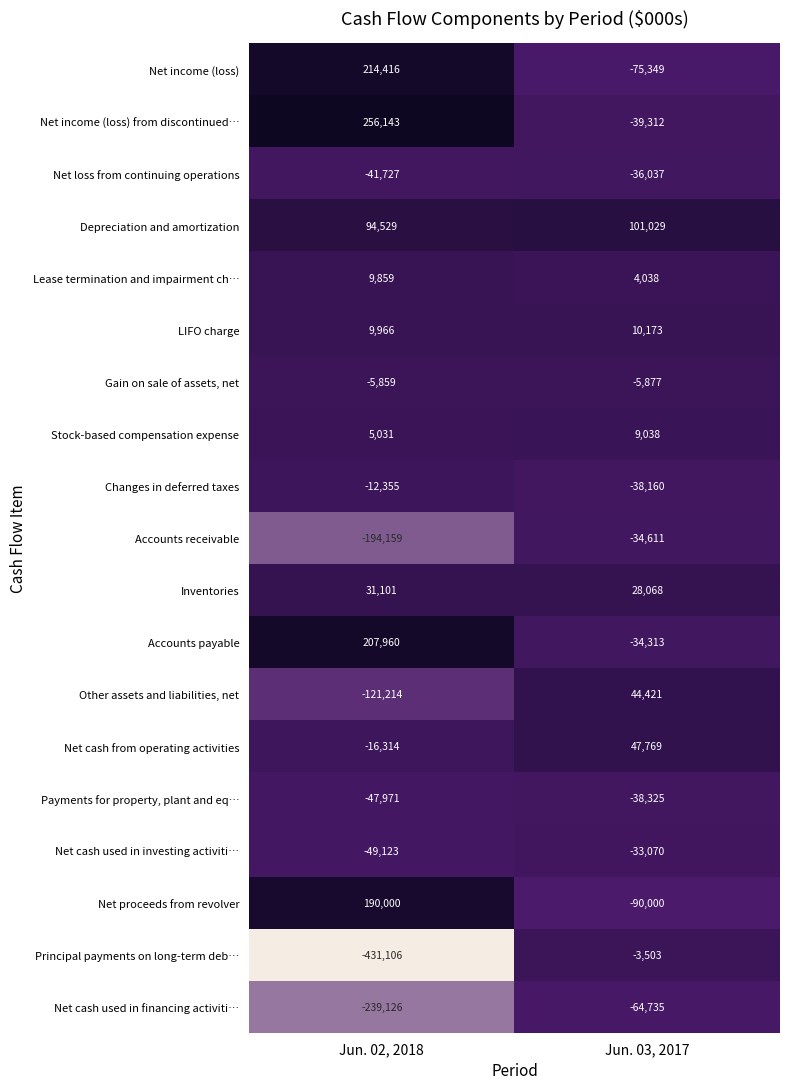

The value of Net loss from continuing operations at Jun. 02, 2018 is -66517. True or false?

False